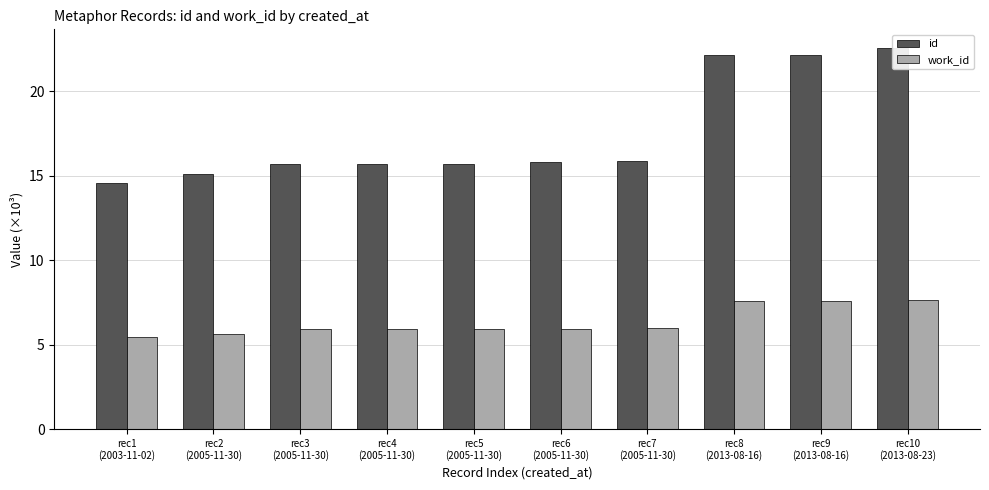

How many distinct data groups are displayed?

2